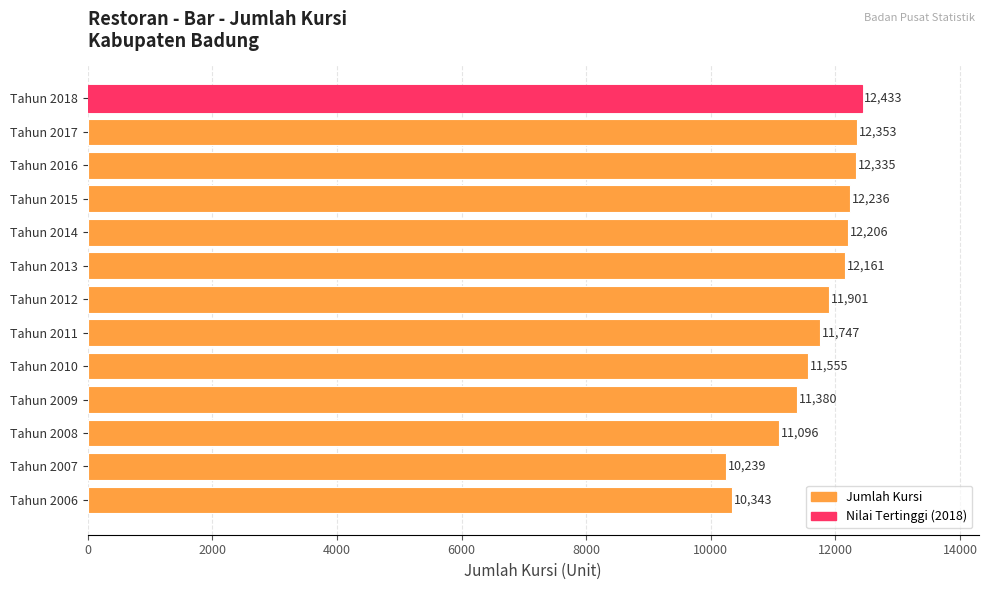

What is the sum of all values?

151985